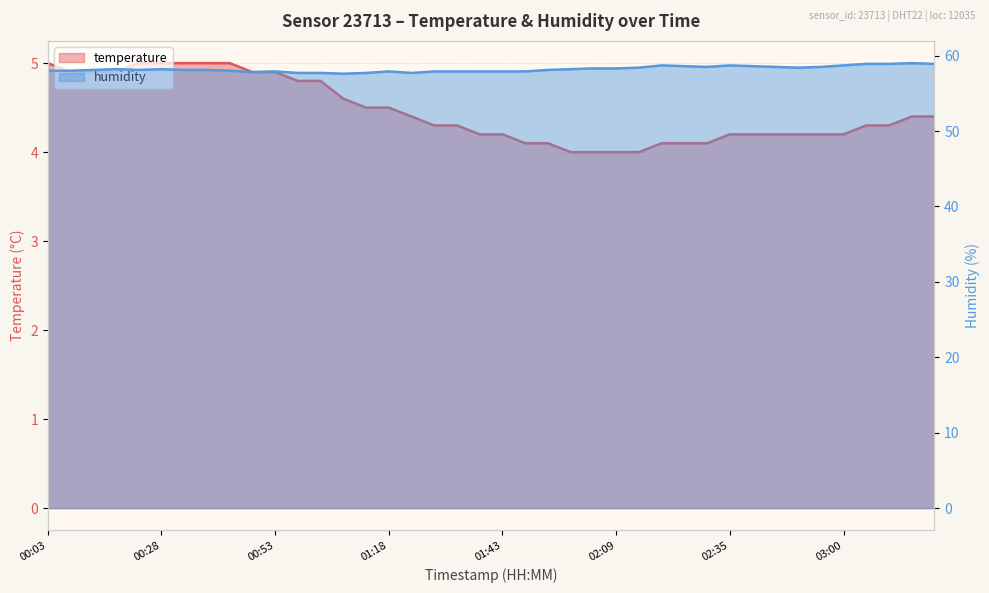

Reading right to left, transcribe all the data shown in this chart.

temperature: 4.4	4.4	4.3	4.3	4.2	4.2	4.2	4.2	4.2	4.2	4.1	4.1	4.1	4.0	4.0	4.0	4.0	4.1	4.1	4.2	4.2	4.3	4.3	4.4	4.5	4.5	4.6	4.8	4.8	4.9	4.9	5.0	5.0	5.0	5.0	5.0	4.9	4.9	4.9	5.0
humidity: 58.9	59.0	58.9	58.9	58.7	58.5	58.4	58.5	58.6	58.7	58.5	58.6	58.7	58.4	58.3	58.3	58.2	58.1	57.9	57.9	57.9	57.9	57.9	57.7	57.9	57.7	57.6	57.7	57.7	57.9	57.8	58.0	58.1	58.1	58.2	58.1	58.2	58.1	58.0	58.0